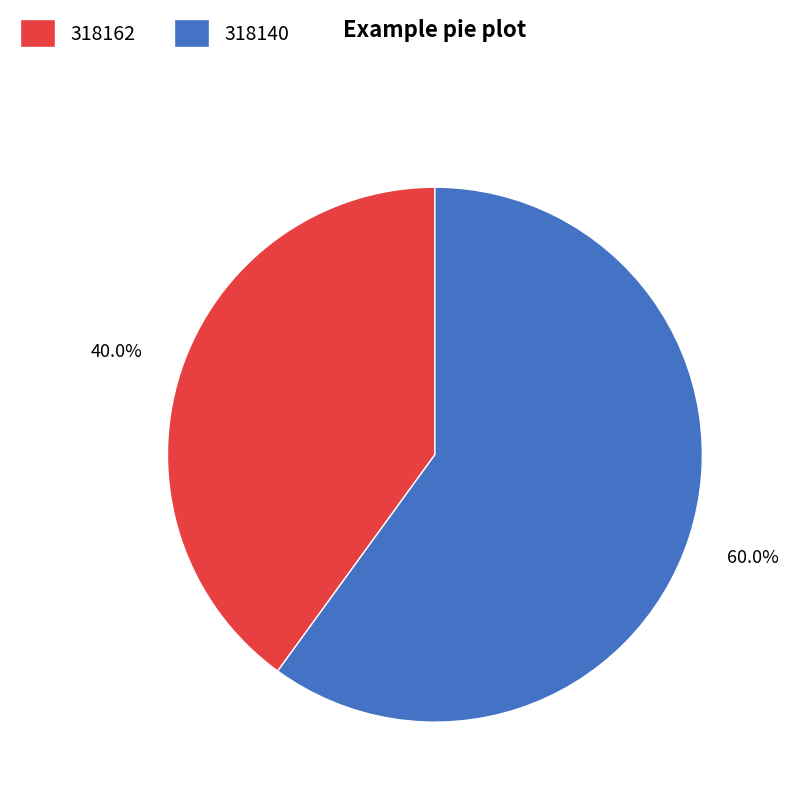

Do 318162 and 318140 together represent more than half of the pie?

Yes